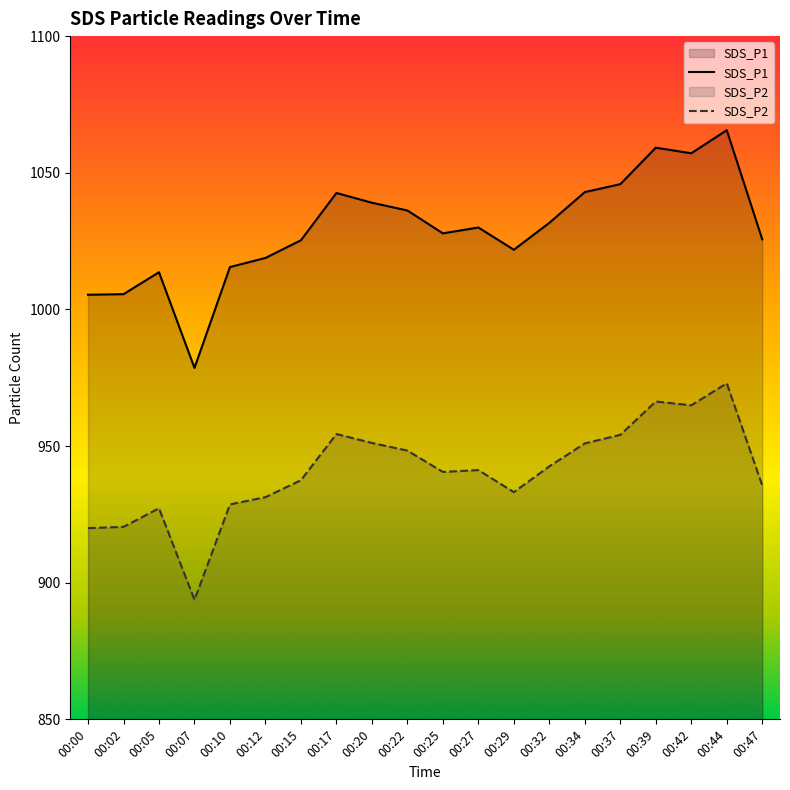

At which label does SDS_P2 first exceed 941?

00:17